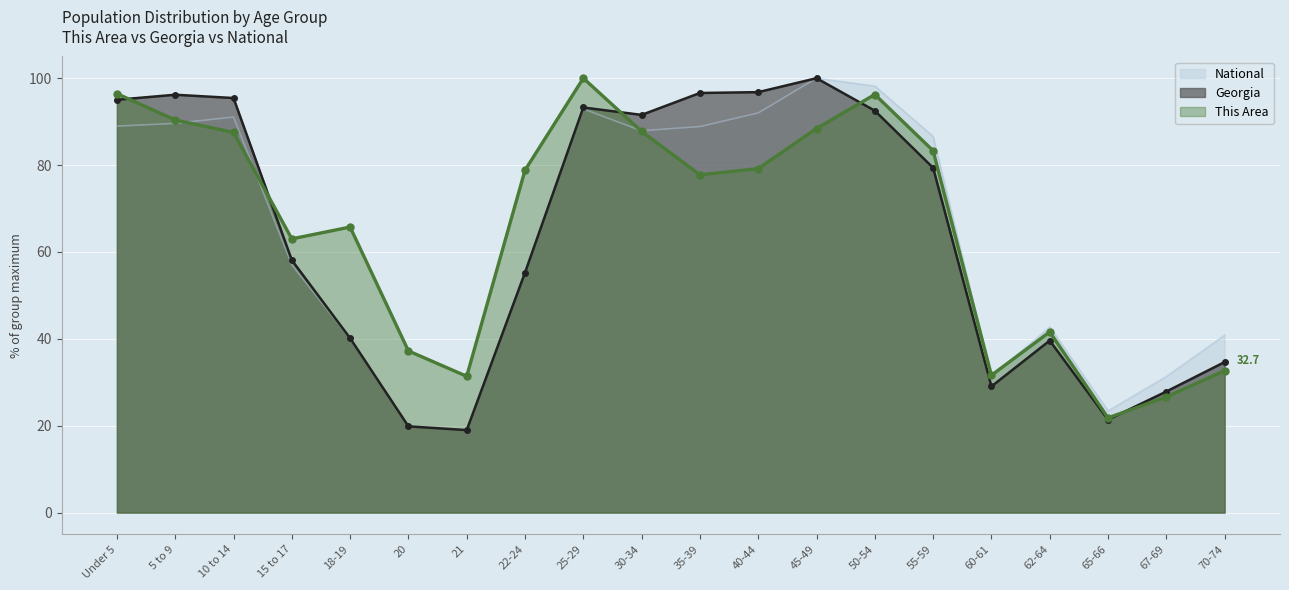

Is it true that Georgia equals 91.6 at 30-34?

True